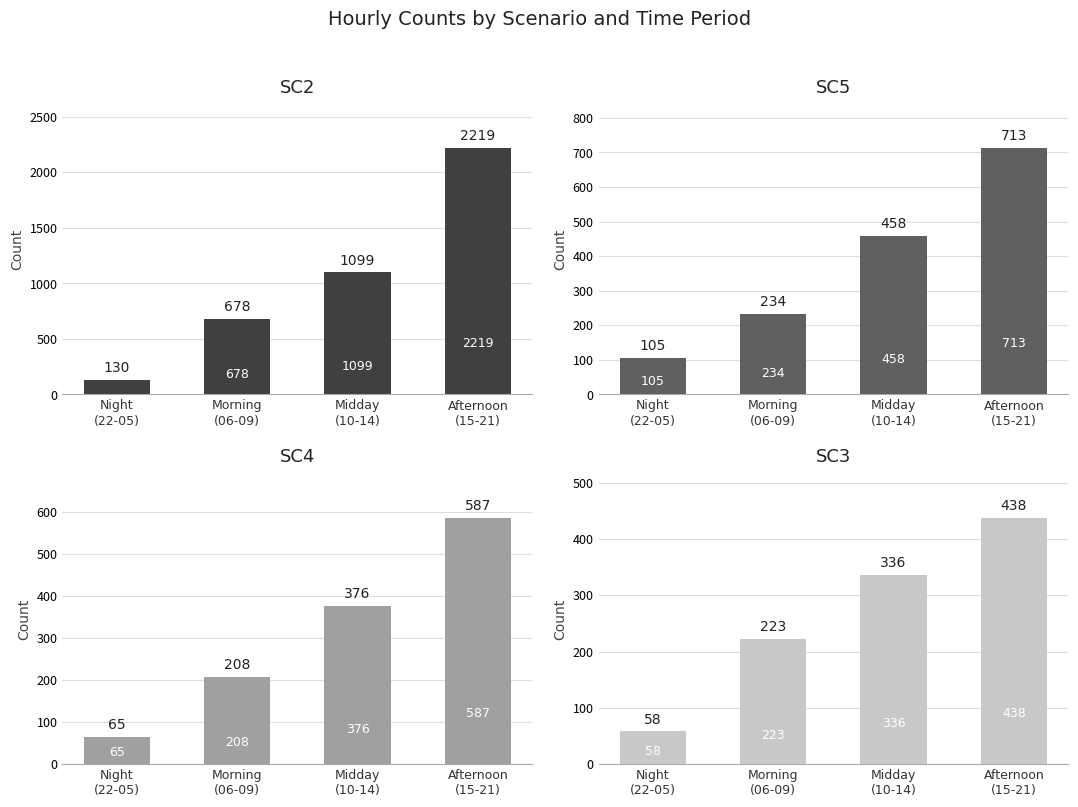

Are the bars horizontal?

No